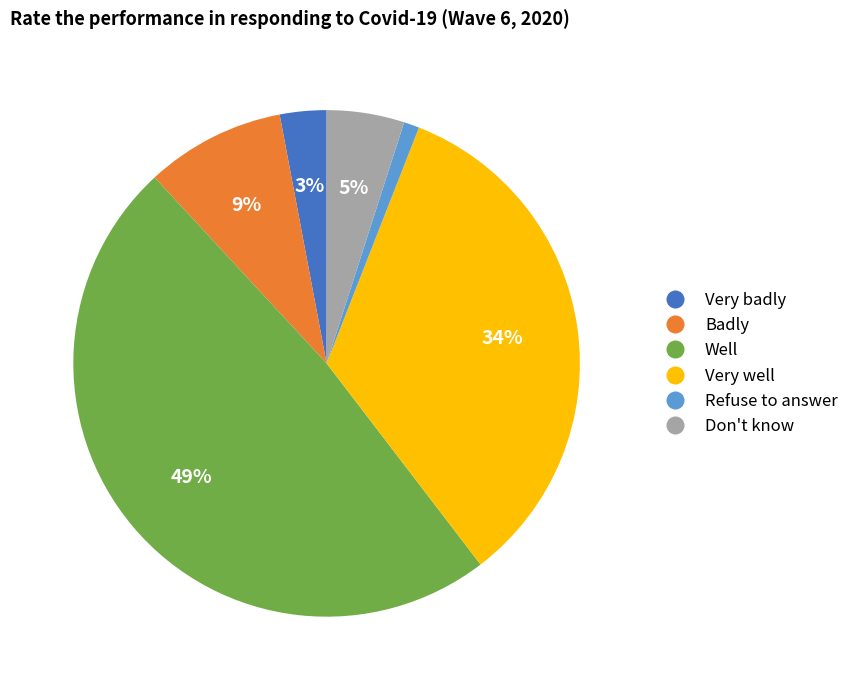

What is the smallest slice in the pie chart?

Refuse to answer